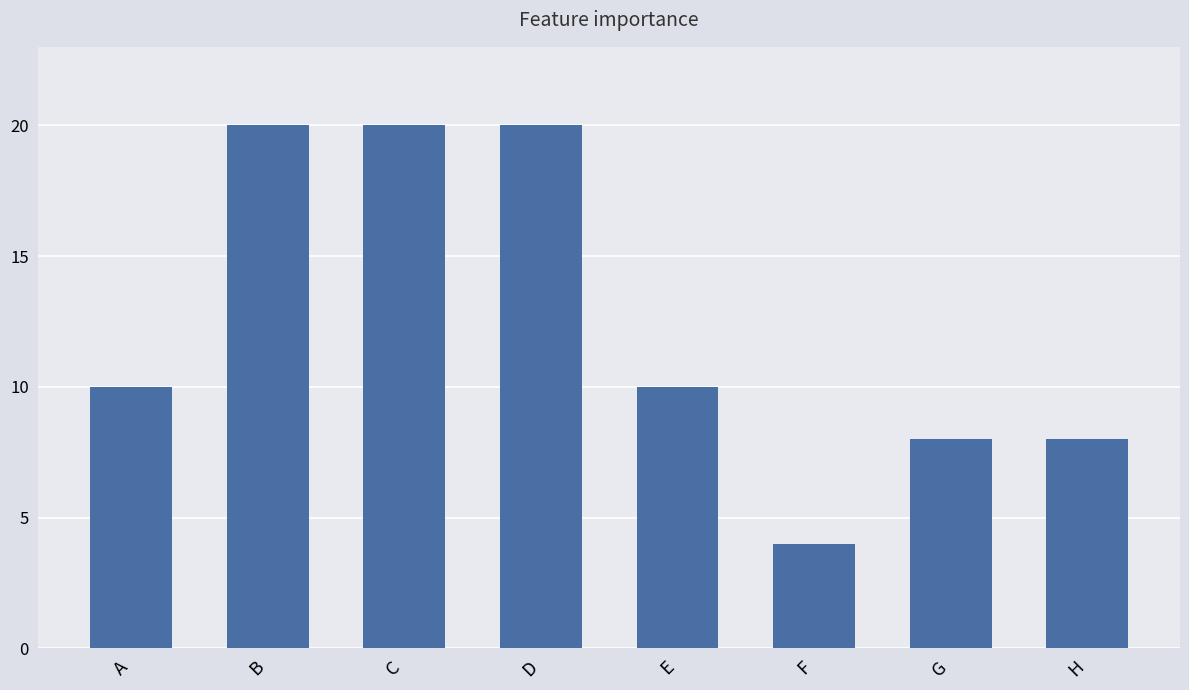

What is the value of the 1st bar from the left?

10